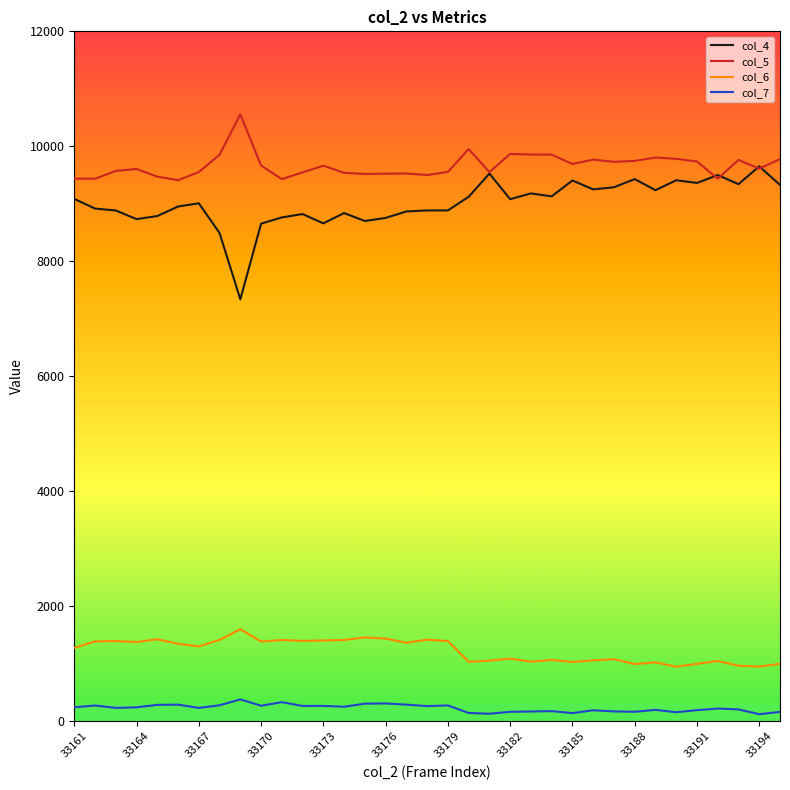

How many series are shown in this chart?

4